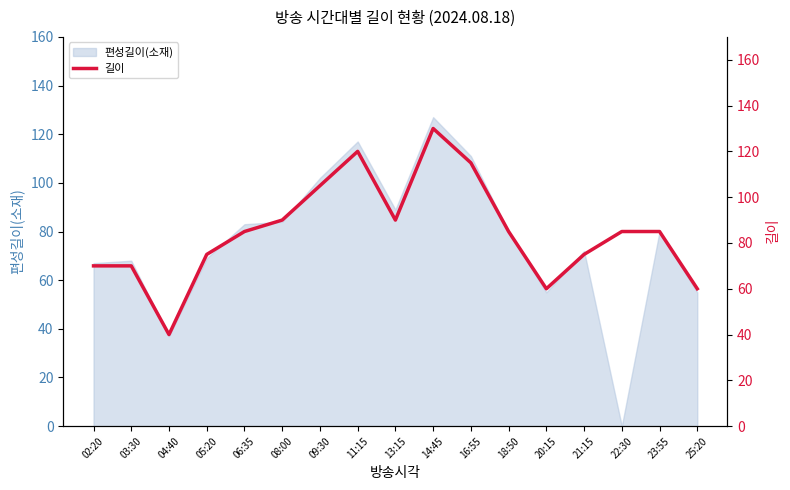

At which label does 편성길이(소재) reach its peak?

14:45